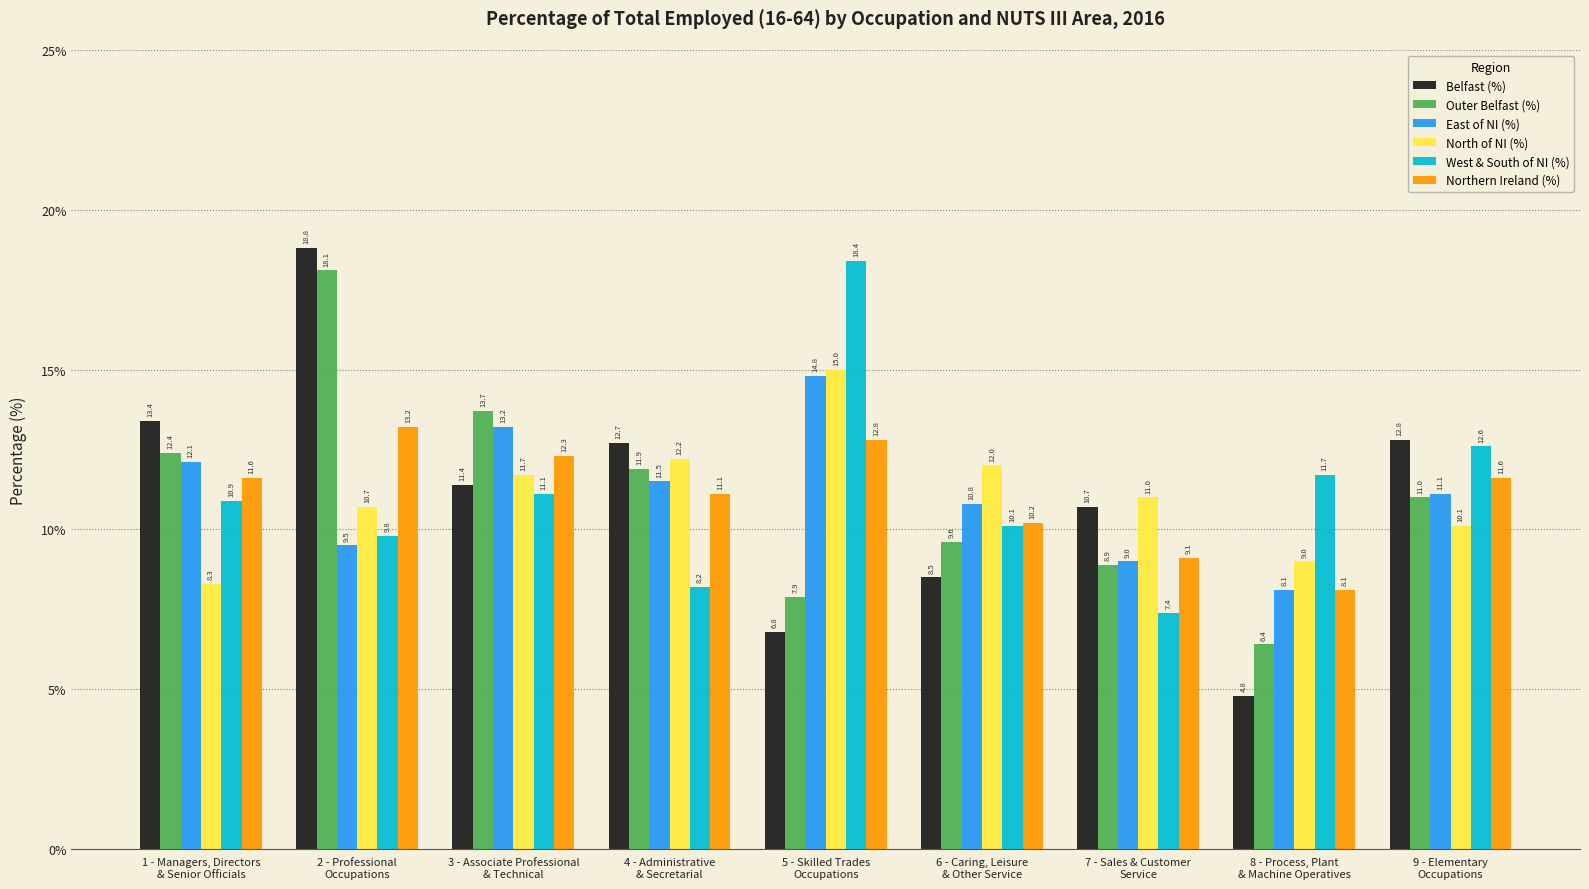

How many series are shown in this chart?

6